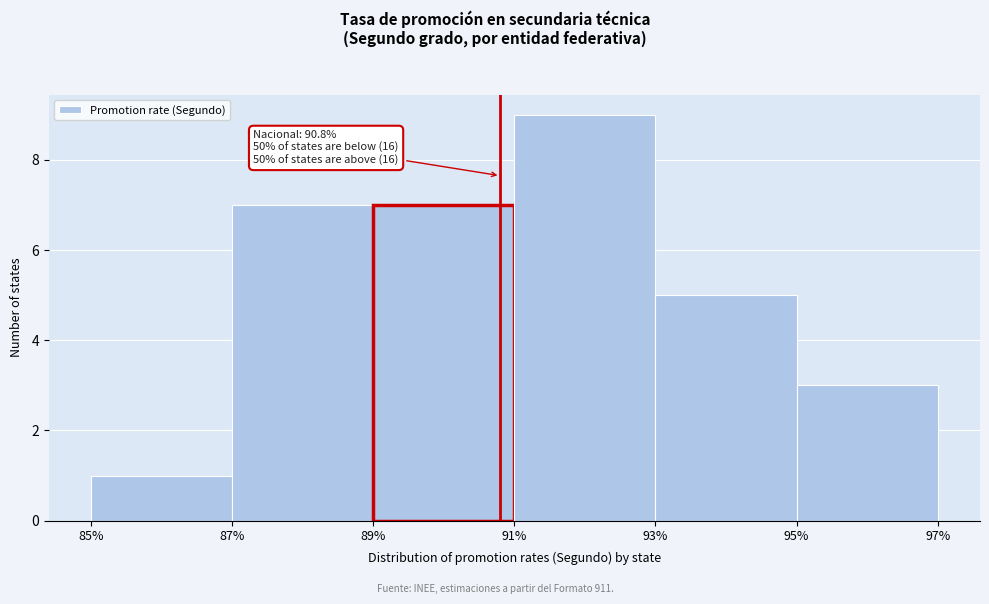

Which range on the x-axis has the tallest bar?

91% to 93%